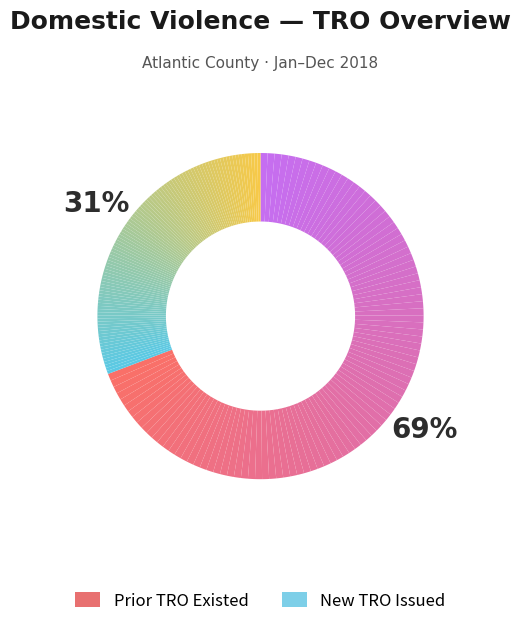

True or false: Pleasantville City accounts for 9% of the total.

False